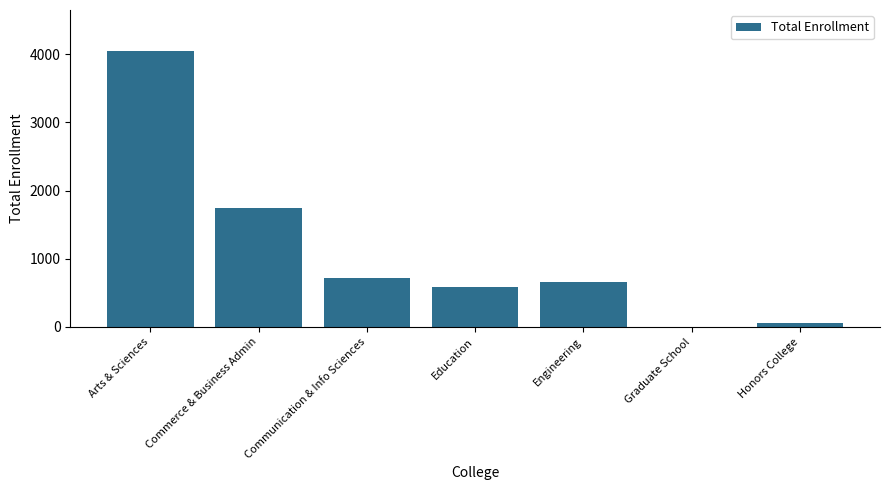

Which category has the highest value across all series?

Arts & Sciences